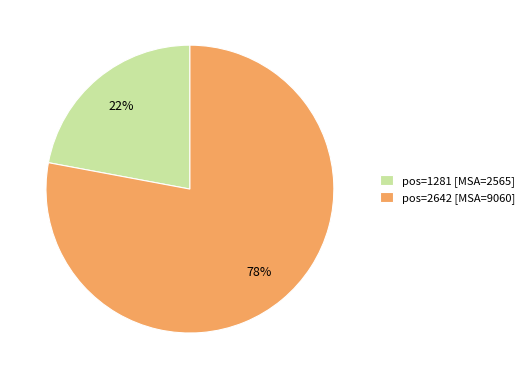

What is the largest slice in the pie chart?

pos=2642 [MSA=9060]